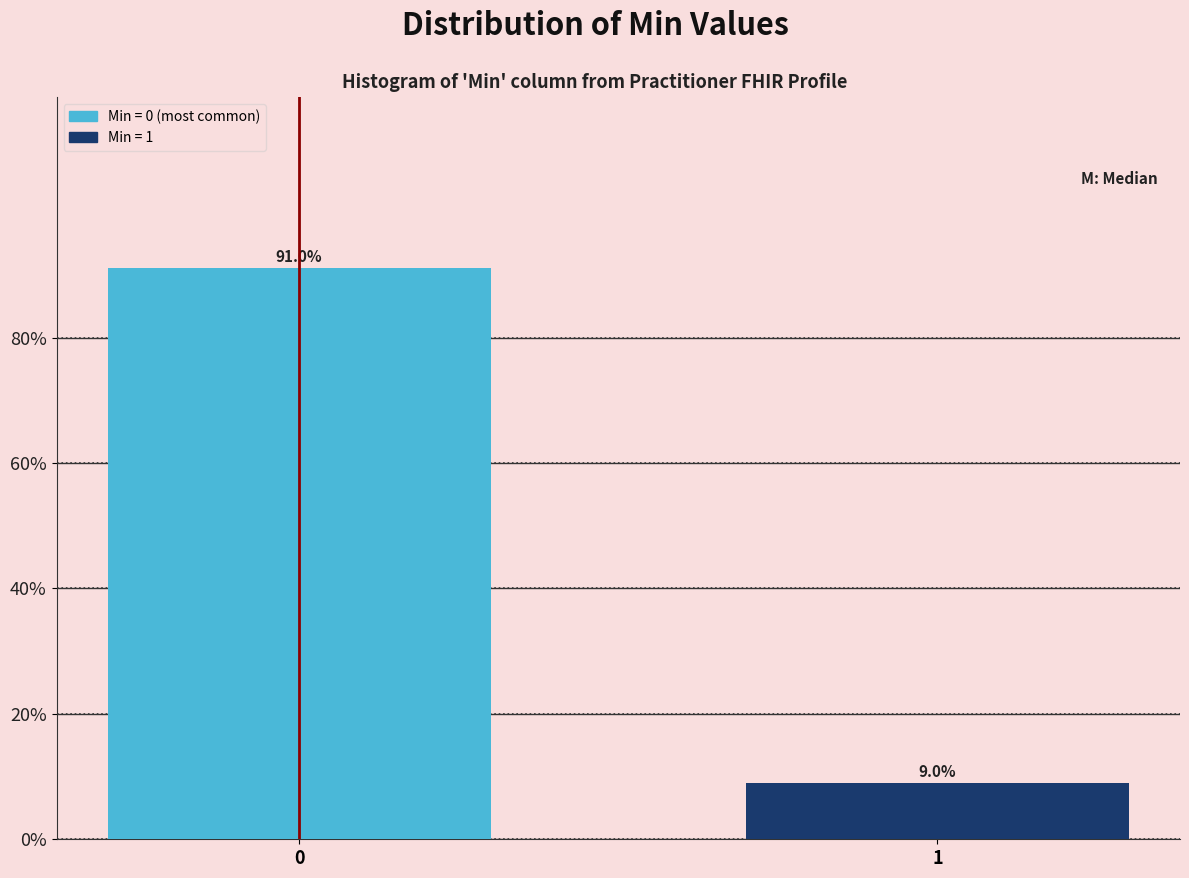

Reading left to right, what are all the values shown in this chart?

0=91.0	1=9.0